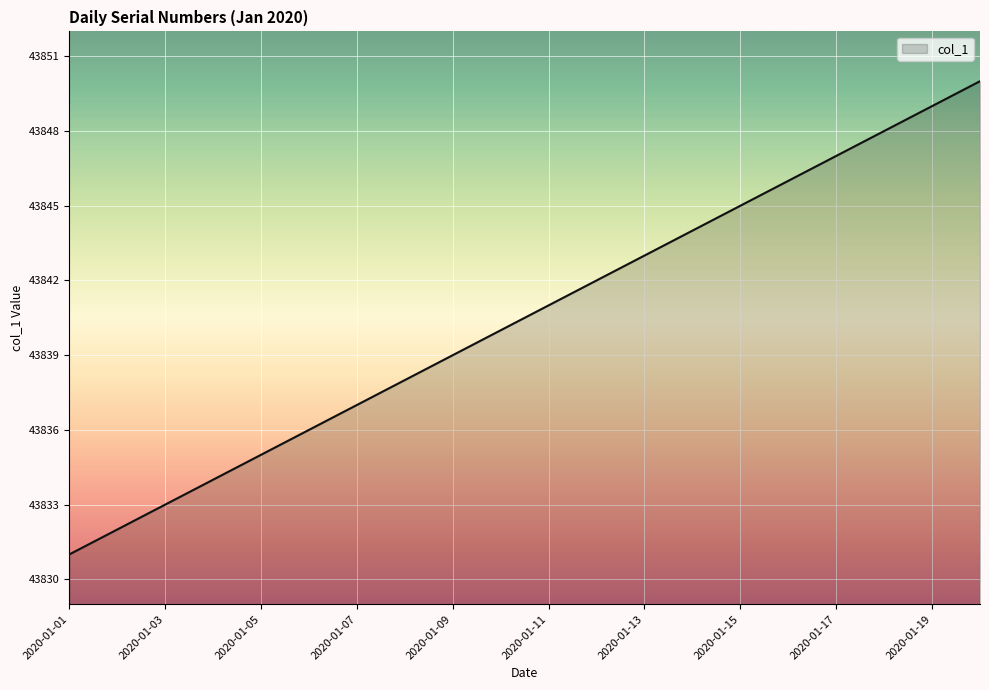

What is the greatest value displayed?

43850